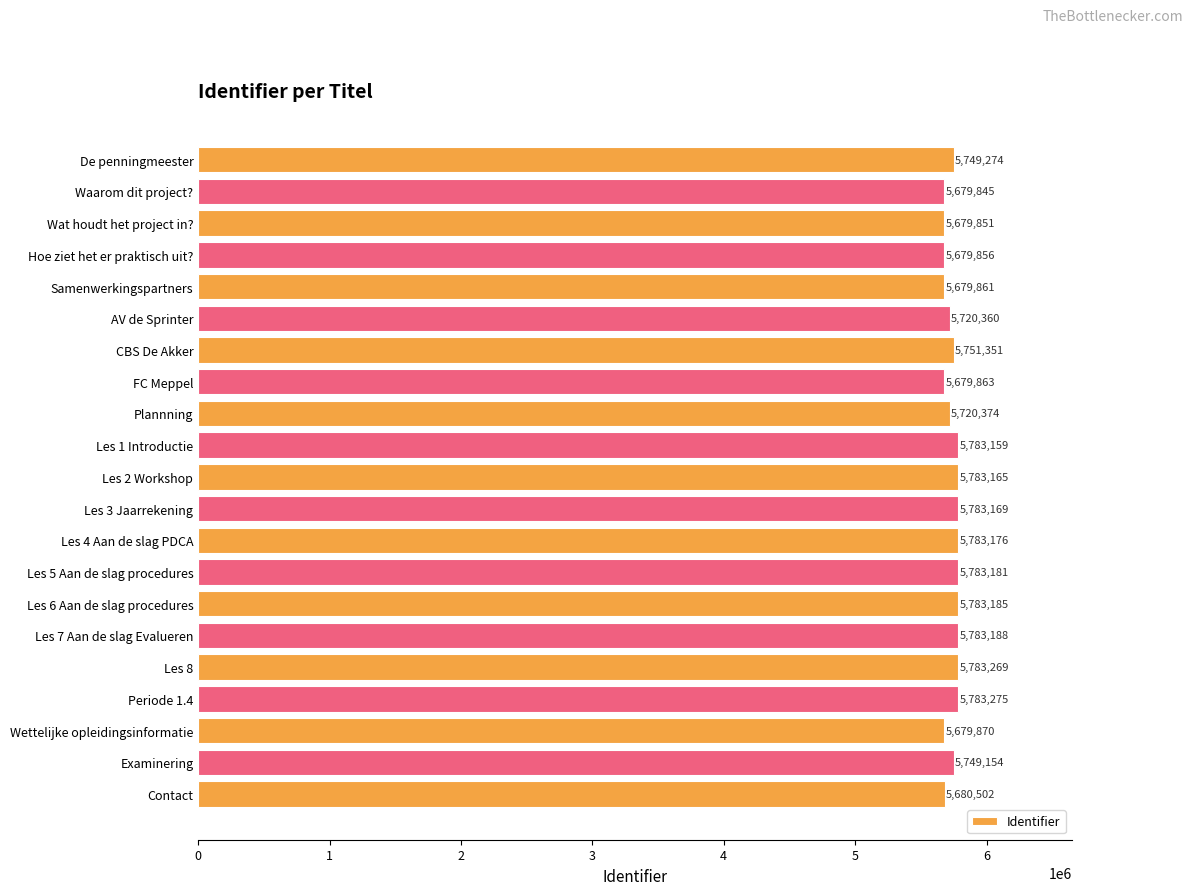

Reading top to bottom, list all the values displayed in this chart.

5749274	5679845	5679851	5679856	5679861	5720360	5751351	5679863	5720374	5783159	5783165	5783169	5783176	5783181	5783185	5783188	5783269	5783275	5679870	5749154	5680502